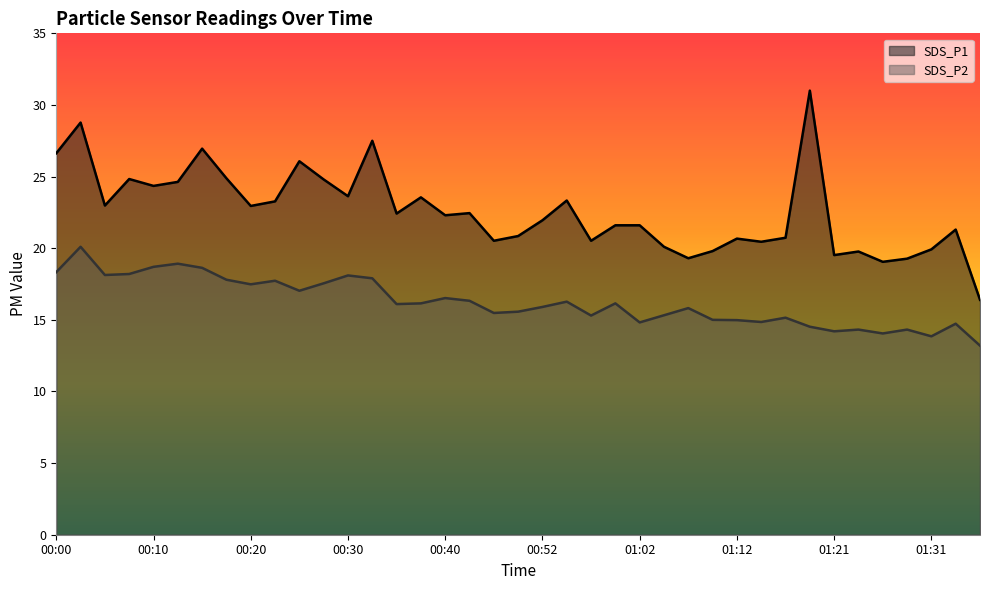

The SDS_P2 series shows 16.1 at 00:59. True or false?

True